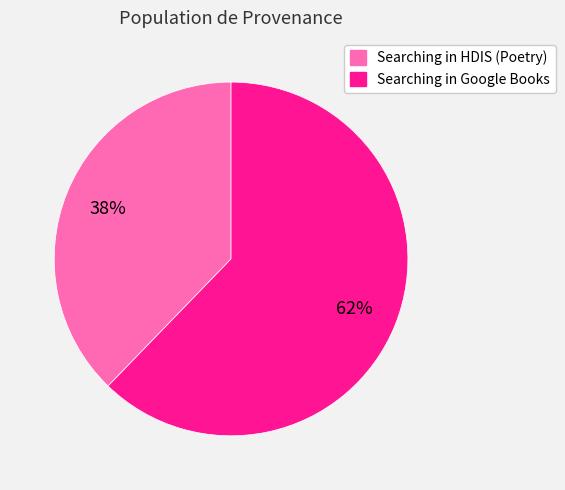

To the nearest percent, what percentage of the pie is Searching in Google Books?

62%